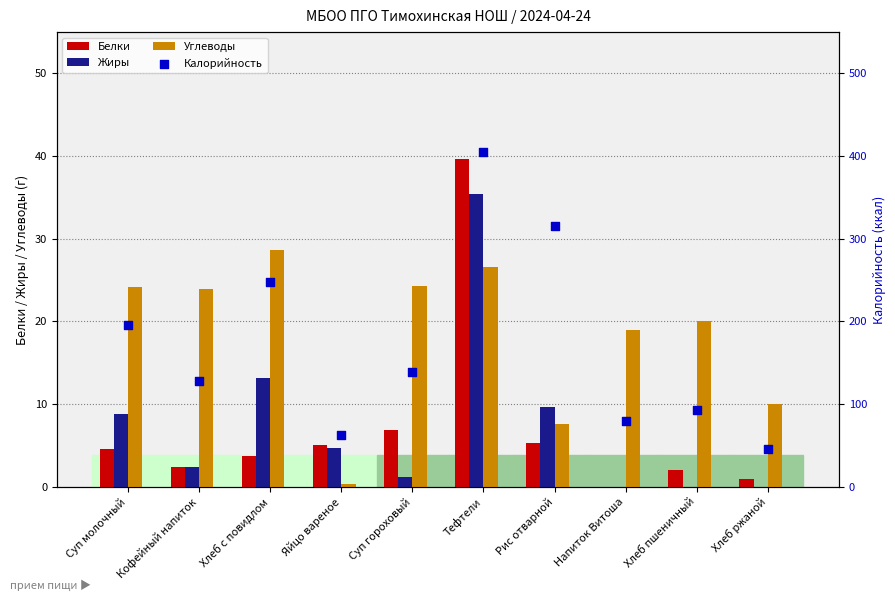

Which series reaches the maximum Y coordinate?

Калорийность